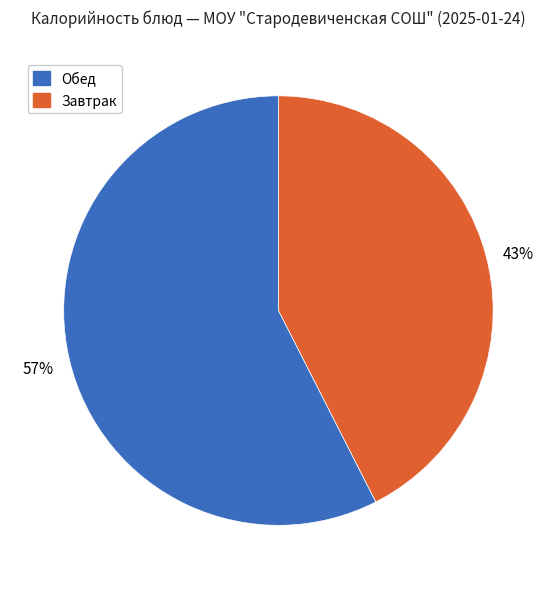

To the nearest percent, what is the average slice percentage?

50%